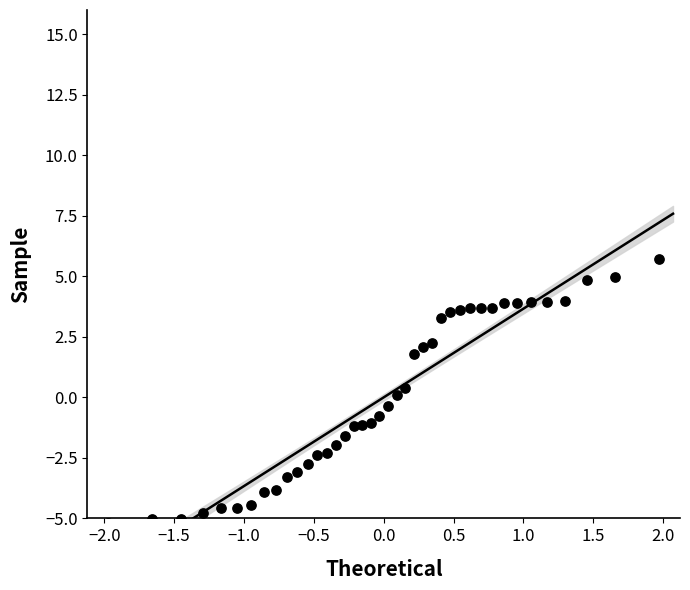

What is the range of Y values (max minus min)?

10.9